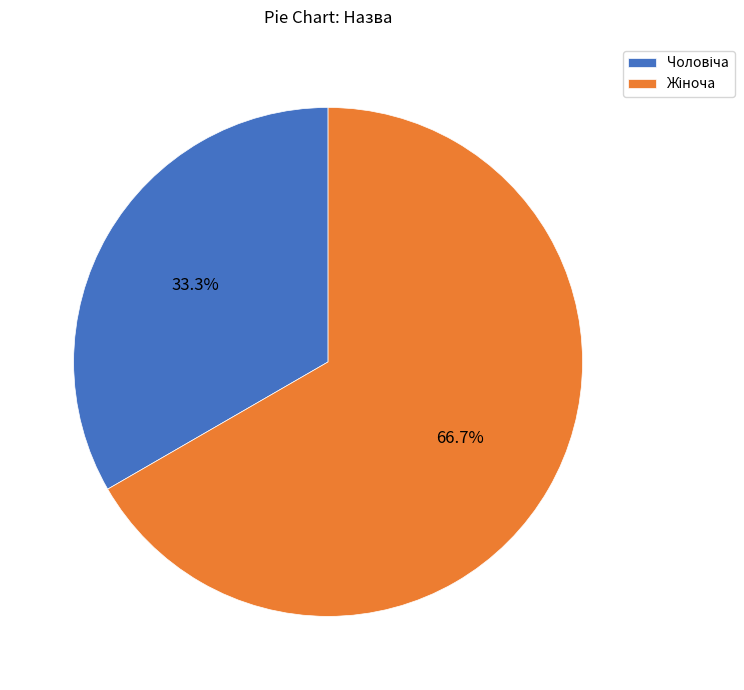

Count the number of slices in the pie.

2